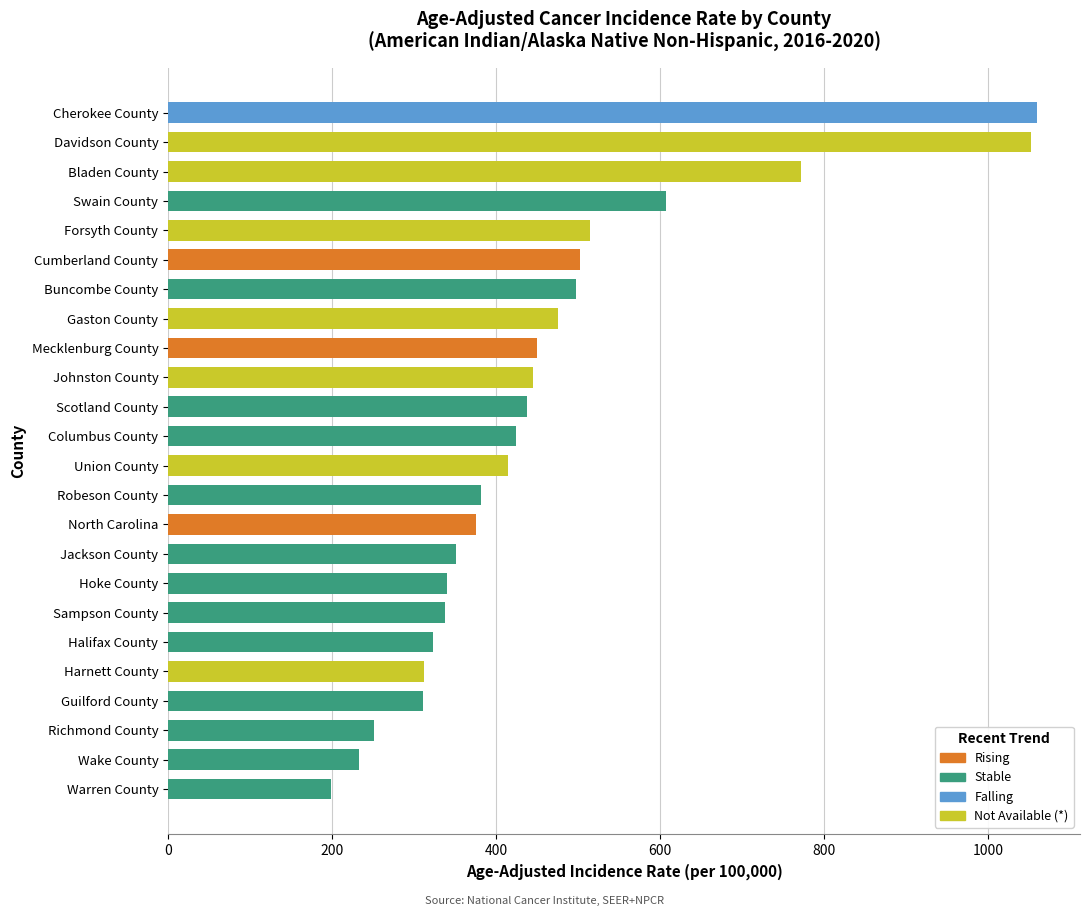

Read the value at Gaston County.

475.4